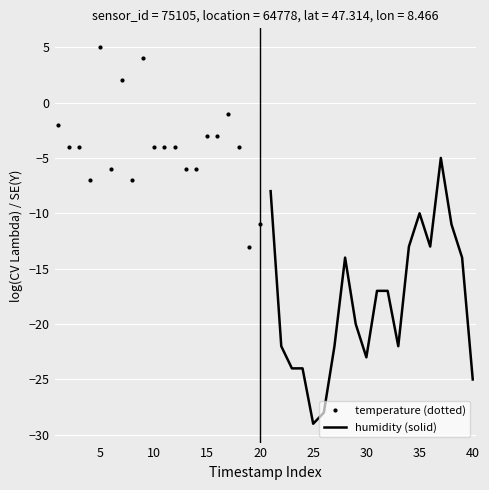

True or false: temperature (dotted) and humidity (solid) cross at least once.

False